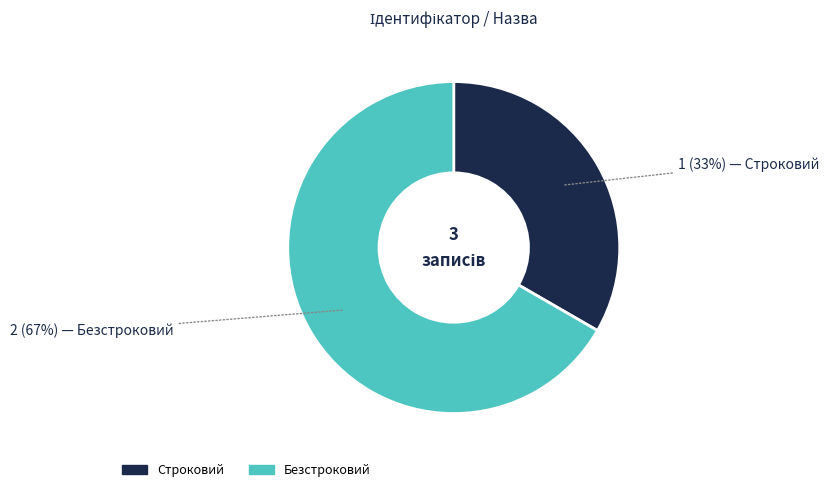

Which slice is the smallest?

Строковий